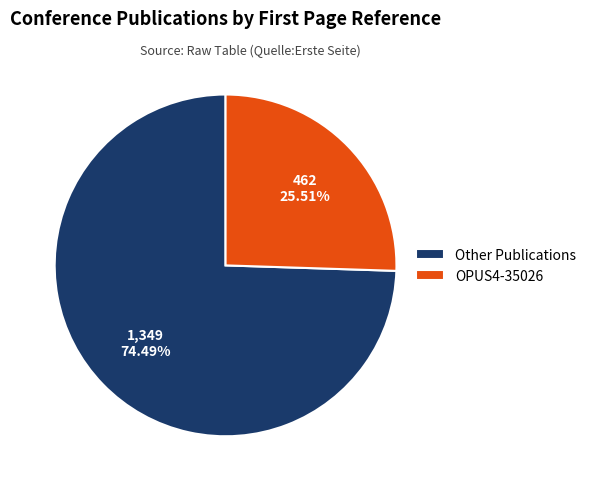

Which category has the smallest portion of the pie?

OPUS4-35026